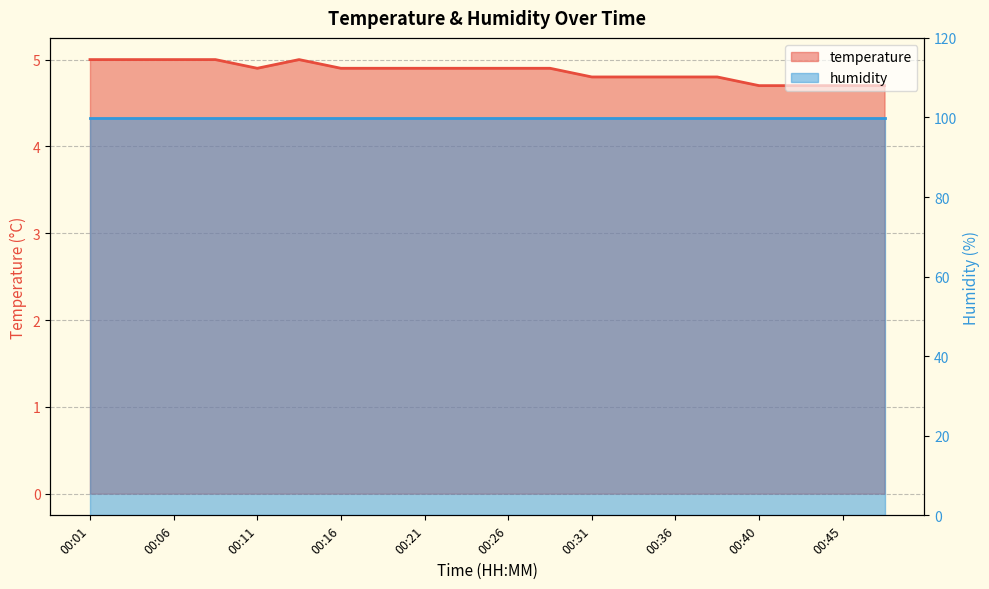

List the labels in order of value, smallest first.

00:40, 00:43, 00:45, 00:48, 00:31, 00:33, 00:36, 00:38, 00:11, 00:16, 00:18, 00:21, 00:23, 00:26, 00:28, 00:01, 00:04, 00:06, 00:09, 00:14